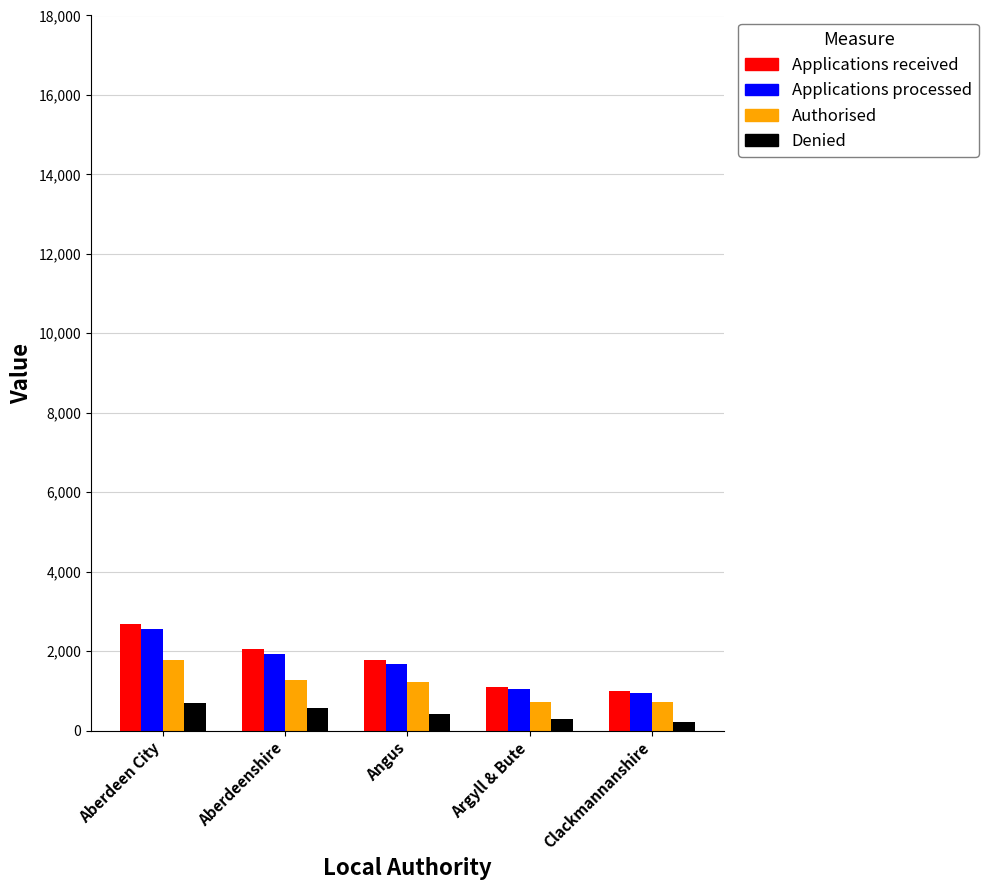

How many groups of bars are there?

5